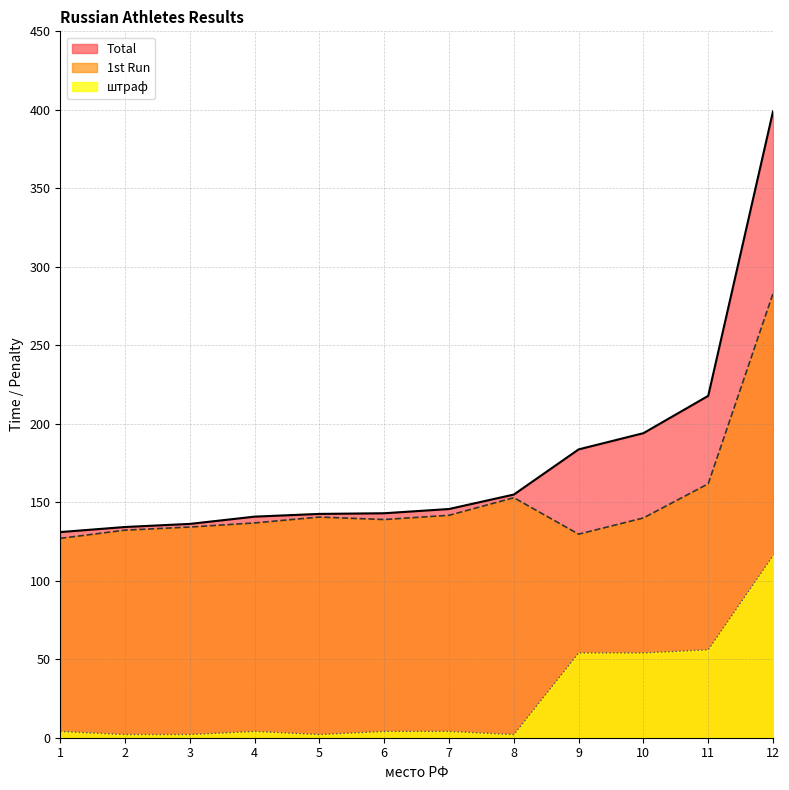

Rank the series by their maximum value, from lowest to highest.

штраф, 1st Run, Total